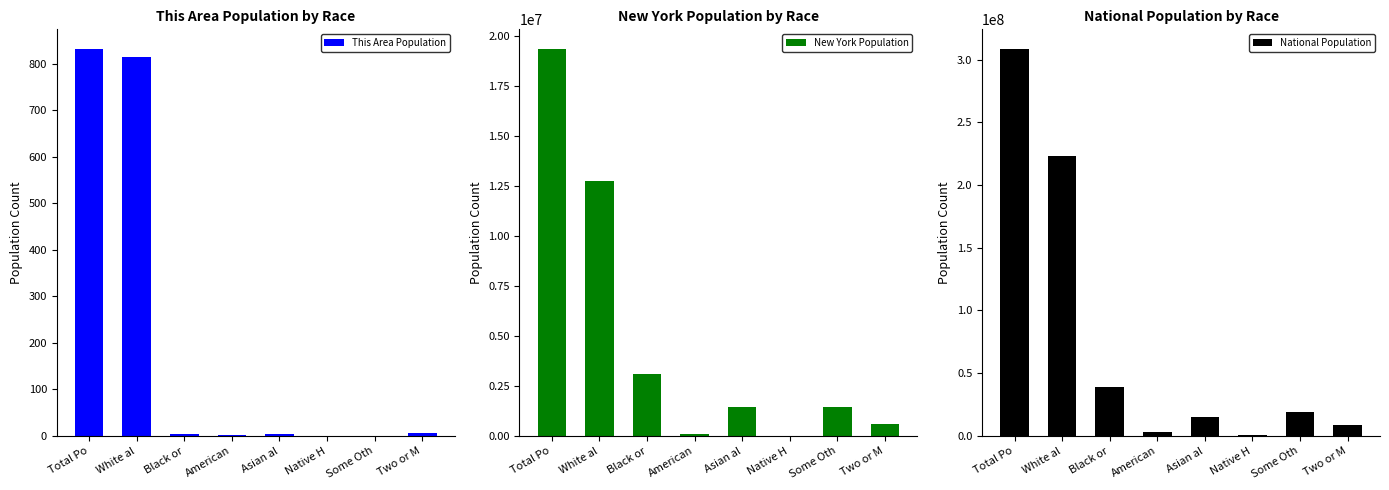

At which label does This Area Population first exceed 5?

Total Po